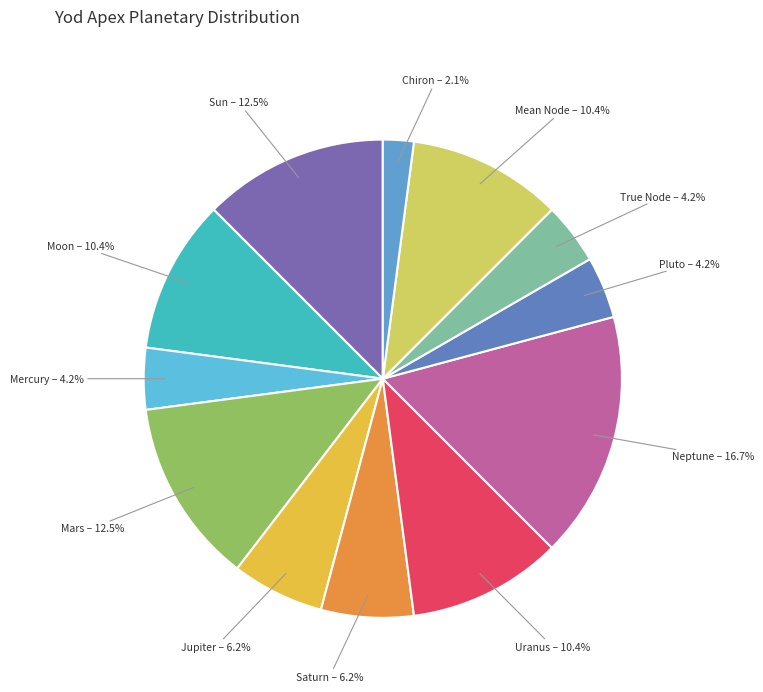

Count the number of slices in the pie.

12